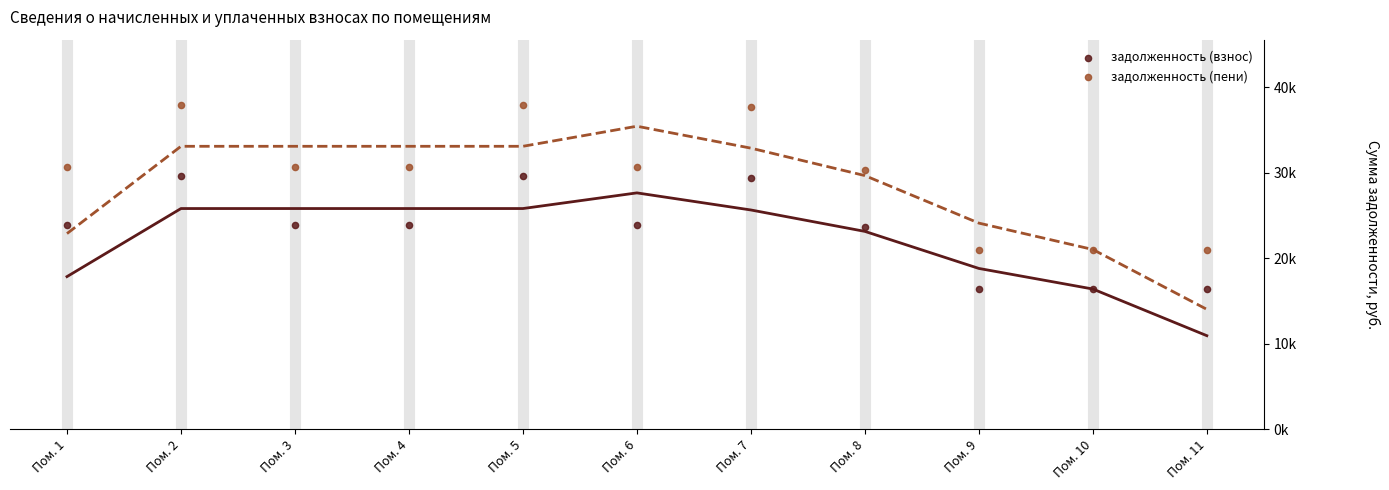

Which series has the widest spread of Y values?

задолженность (пени)